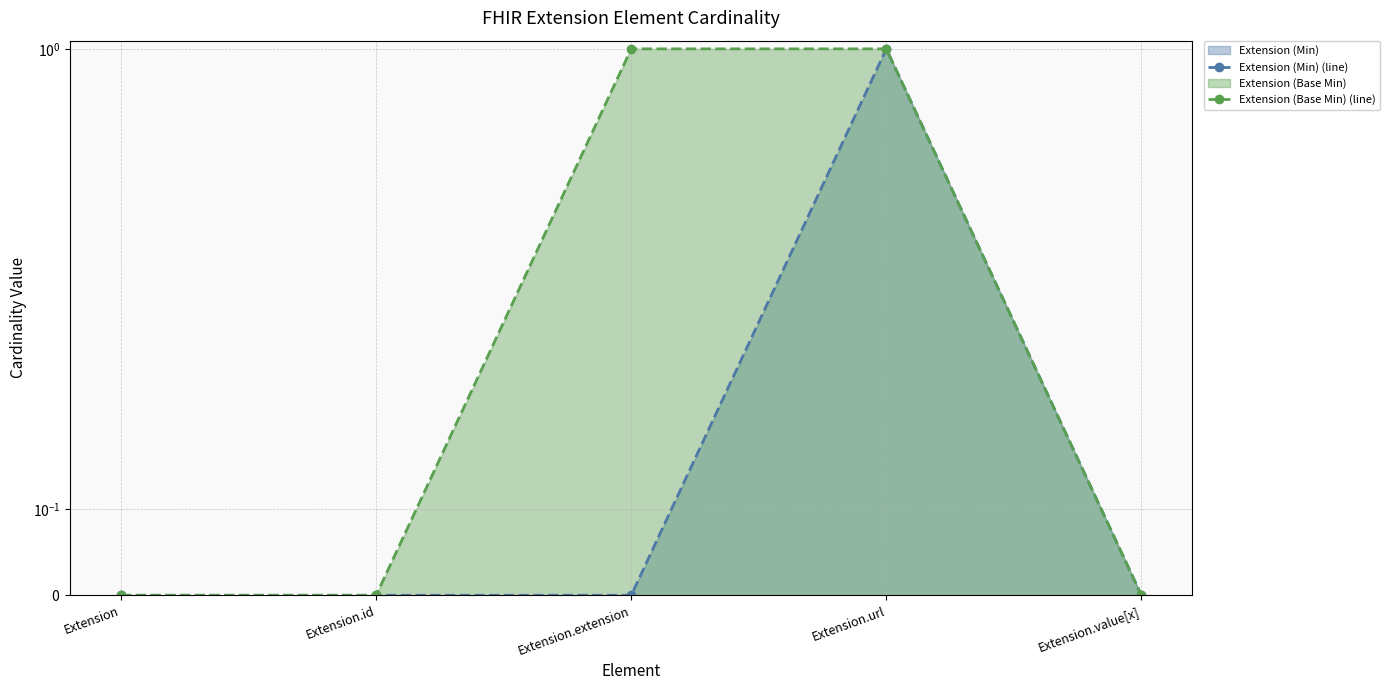

Rank the series by their maximum value, from highest to lowest.

Extension (Min) (line), Extension (Base Min) (line)